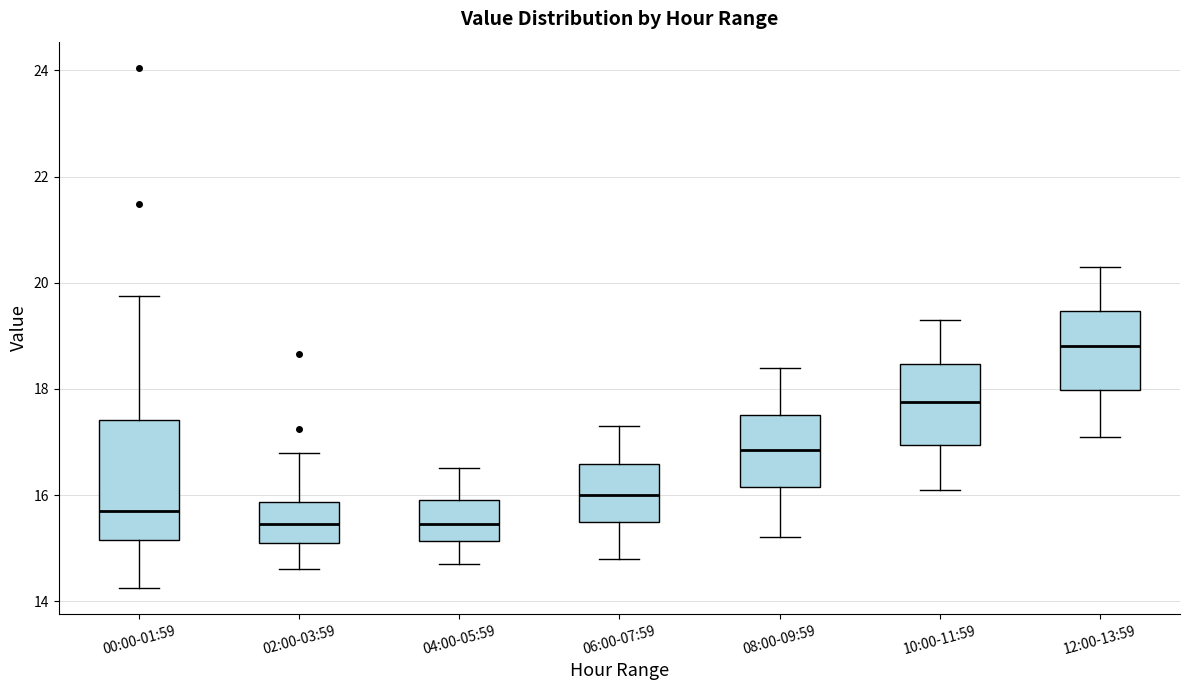

Reading left to right, transcribe this box plot: for each box, give where its median line is, the range the box spans, and where its two whiskers end, as read against the y-axis. The values are not printed on the chart, so give them approximately, as read against the axis.

00:00-01:59: median 15.6, box 15.2 to 17.4, whiskers 14.2 to 19.8
02:00-03:59: median 15.4, box 15.2 to 15.8, whiskers 14.6 to 16.8
04:00-05:59: median 15.4, box 15.2 to 16.0, whiskers 14.8 to 16.6
06:00-07:59: median 16.0, box 15.6 to 16.6, whiskers 14.8 to 17.4
08:00-09:59: median 16.8, box 16.2 to 17.6, whiskers 15.2 to 18.4
10:00-11:59: median 17.8, box 17.0 to 18.4, whiskers 16.2 to 19.4
12:00-13:59: median 18.8, box 18.0 to 19.4, whiskers 17.2 to 20.4